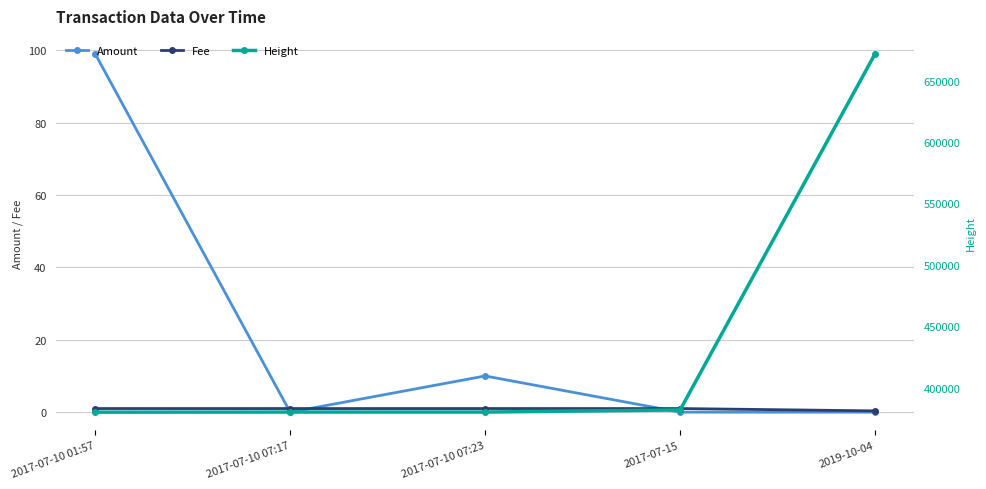

How many Fee values are between 1 and 2?

4